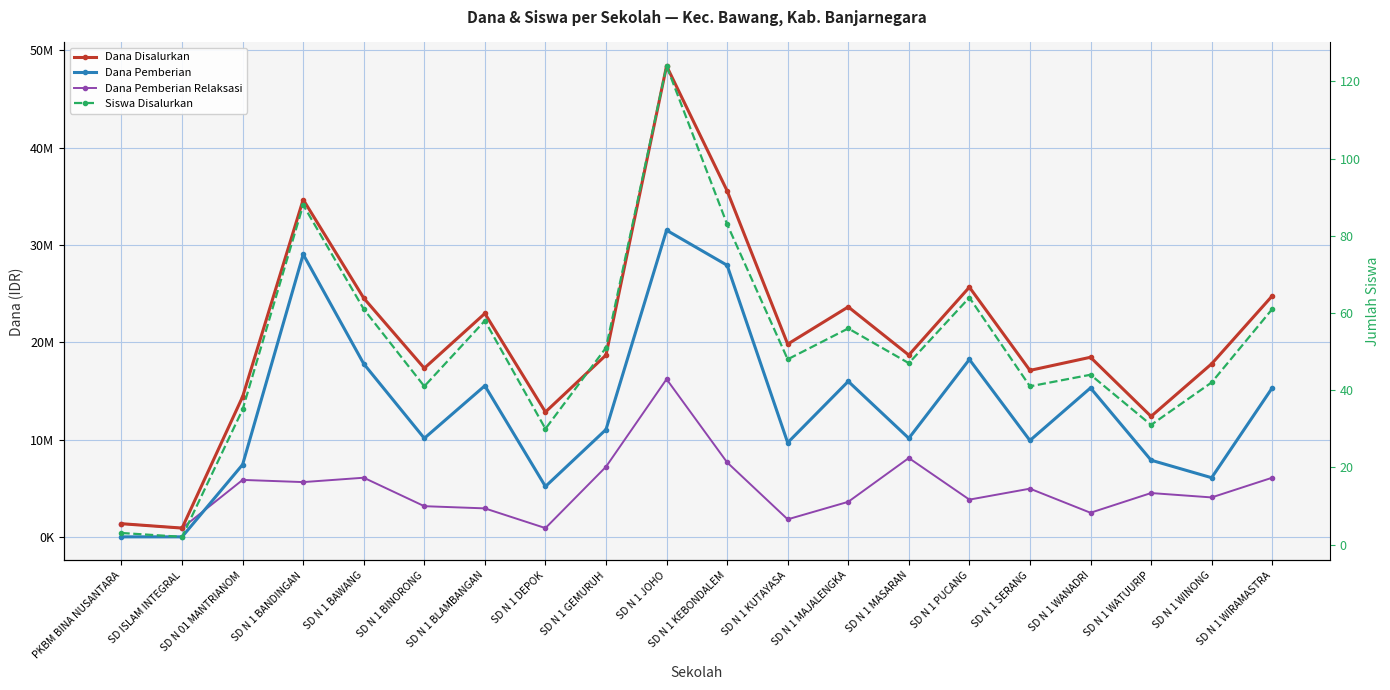

True or false: Dana Pemberian Relaksasi and Dana Pemberian cross at least once.

True